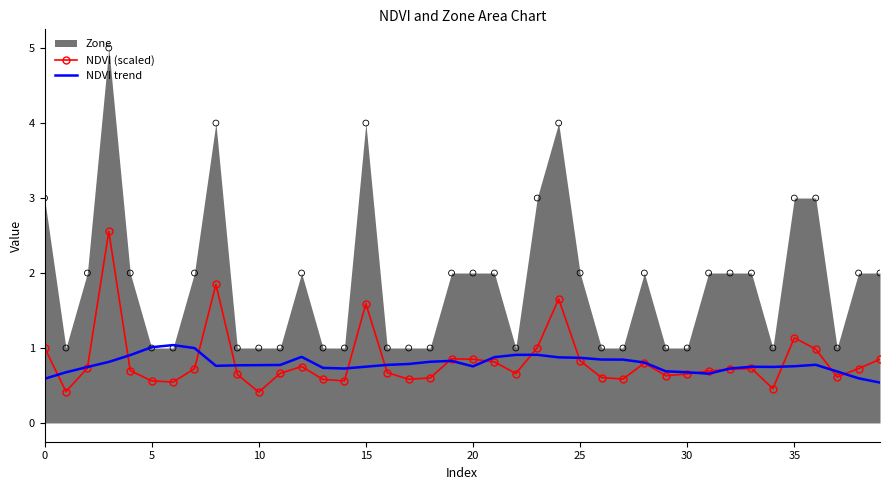

What is the highest value of the NDVI trend series?

1.0